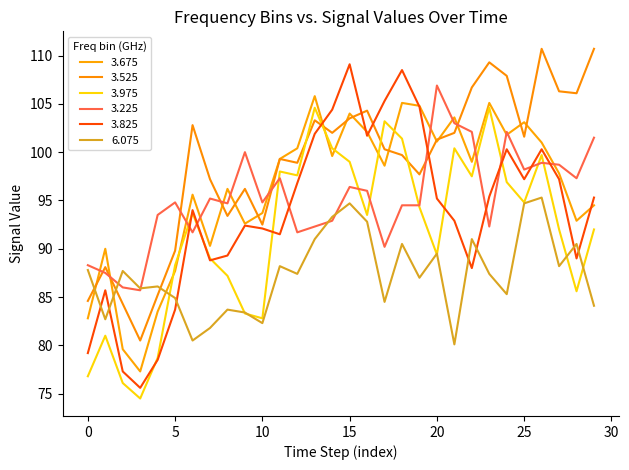

At which label does 6.075 reach its minimum?

21